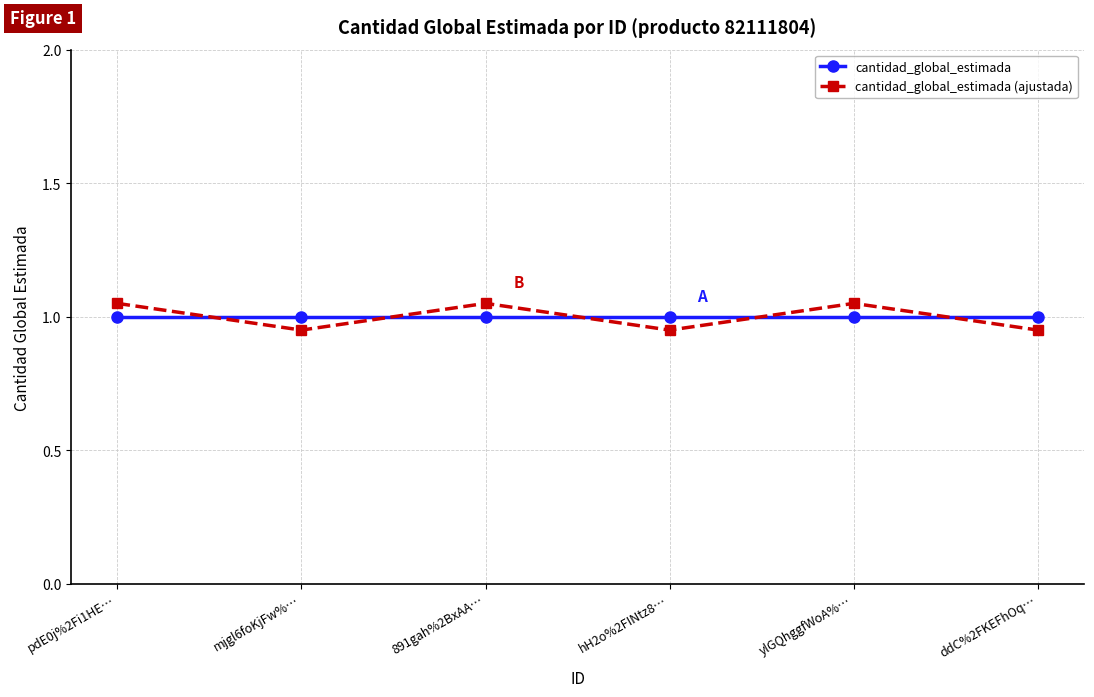

How many lines are shown in the chart?

2